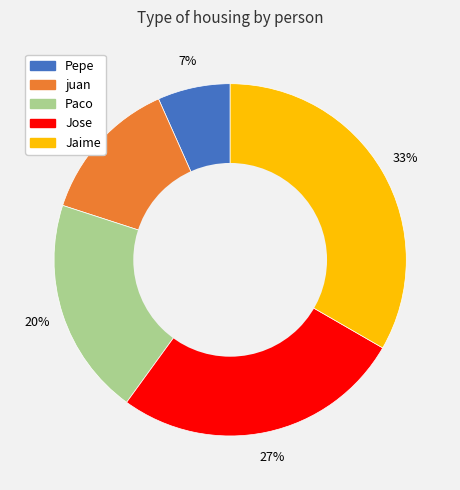

Is there a majority slice in this chart?

No